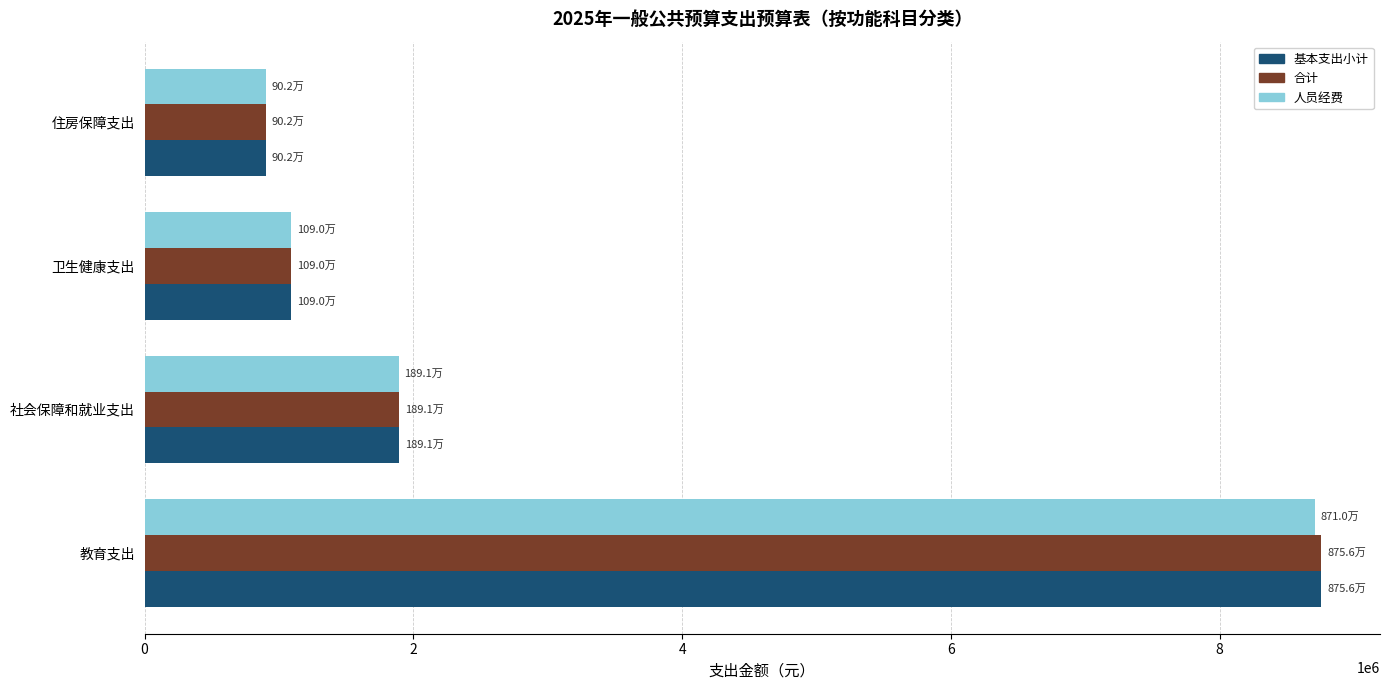

Rank the categories by 基本支出小计 value from lowest to highest.

住房保障支出, 卫生健康支出, 社会保障和就业支出, 教育支出